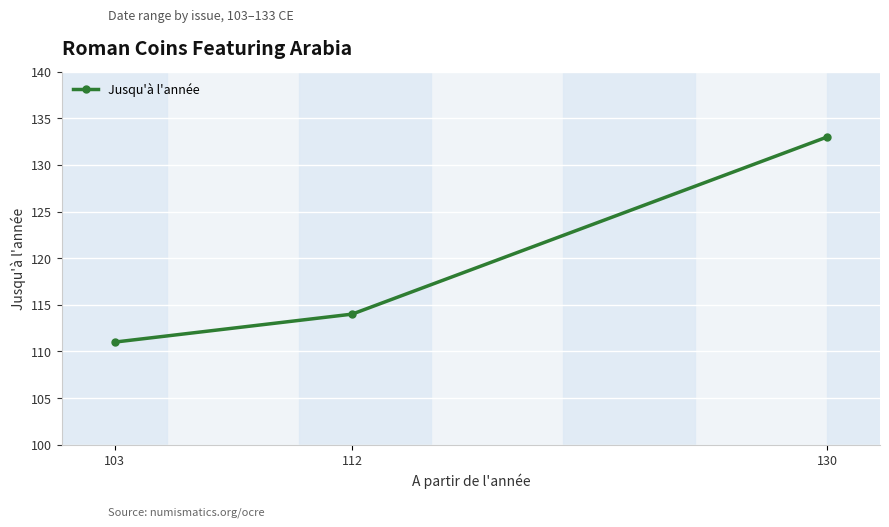

How many categories are shown in the chart?

3